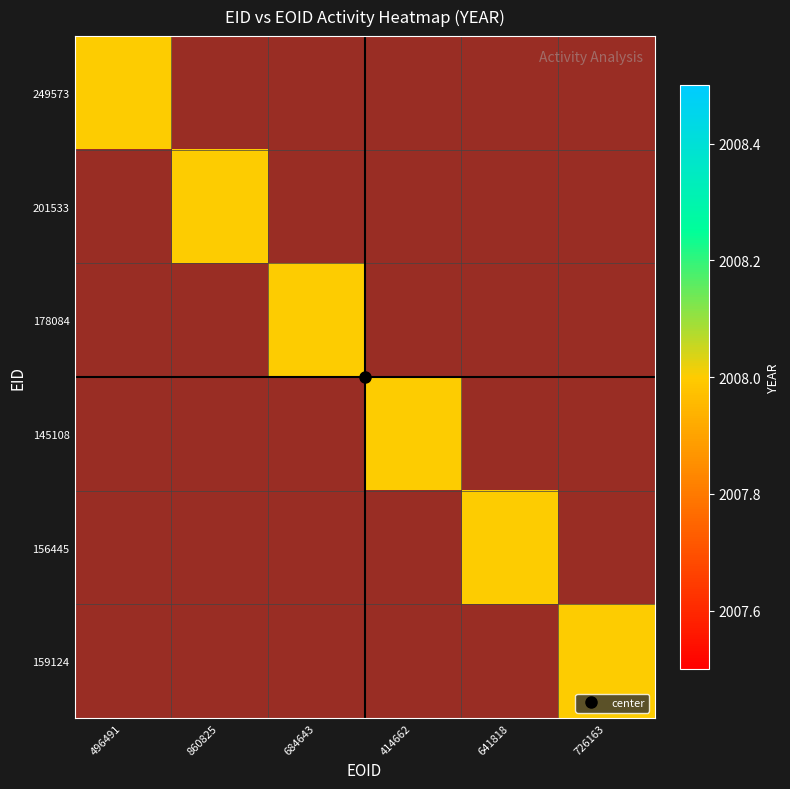

At how many categories does at least one series exceed 886?

6